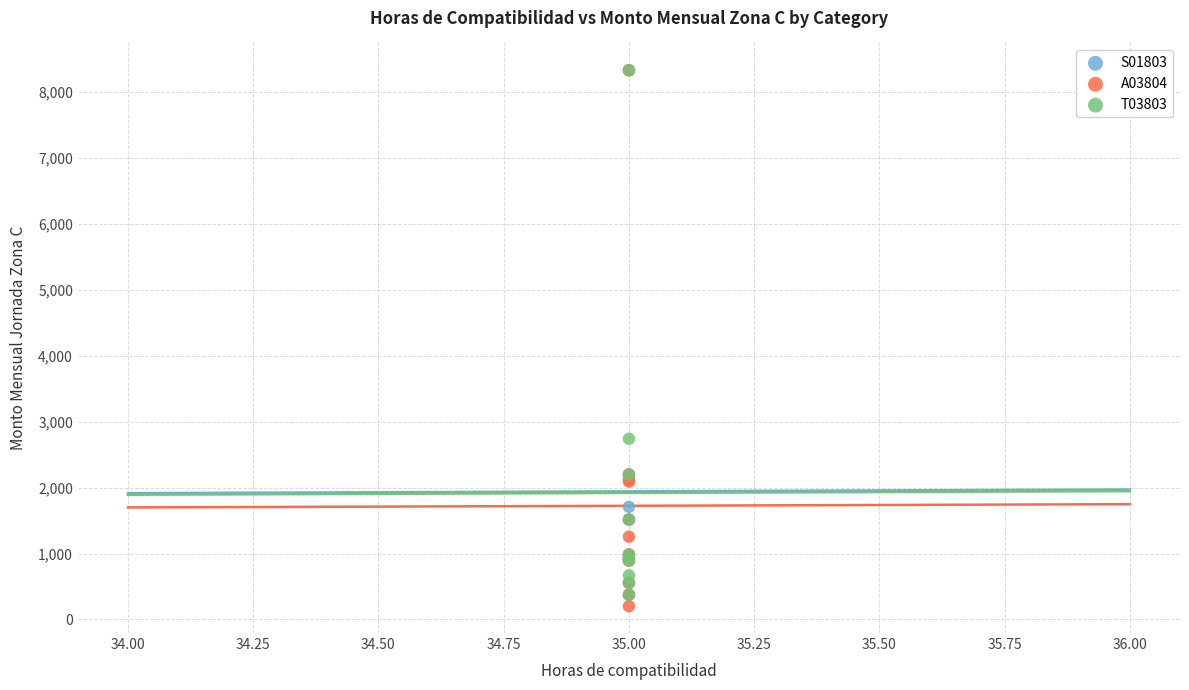

Which series has the largest Y range (max minus min)?

A03804